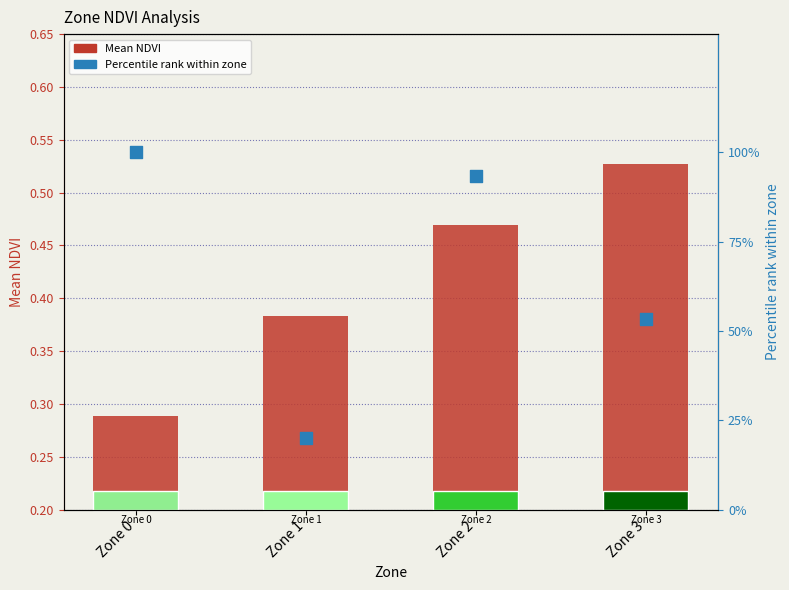

Is the value of Percentile rank within zone at Zone 3 greater than the value of Mean NDVI at Zone 3?

Yes